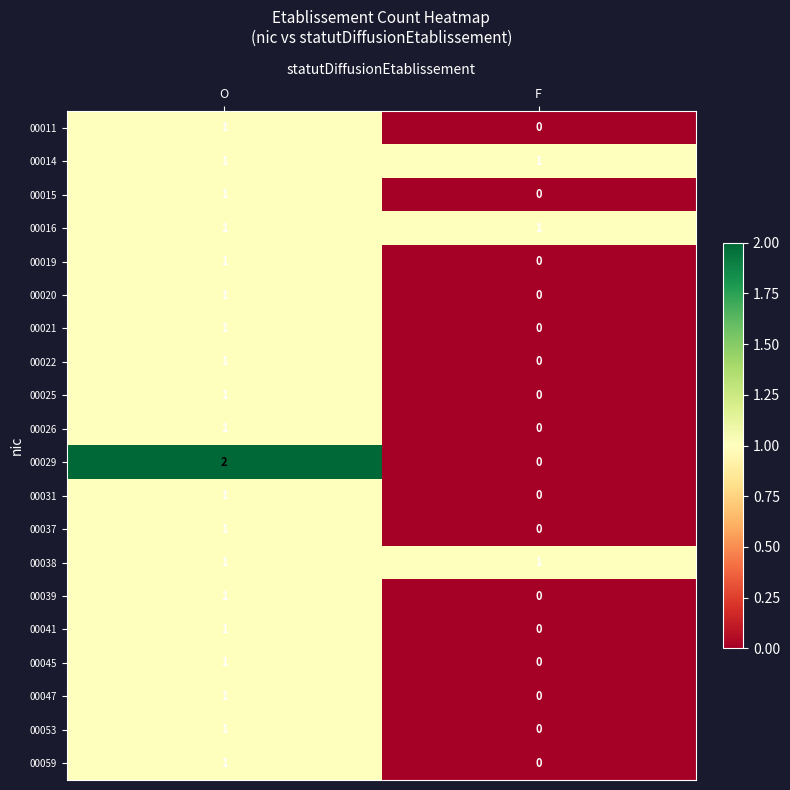

Is it true that 00031 equals 0 at F?

True